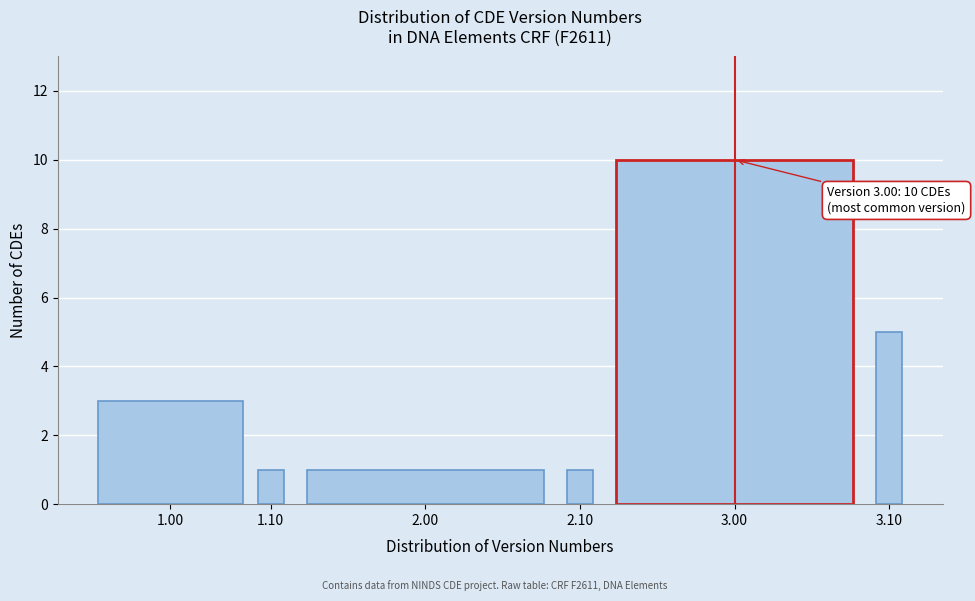

Reading right to left, transcribe all the data shown in this chart.

3.10=5	3.00=10	2.10=1	2.00=1	1.10=1	1.00=3